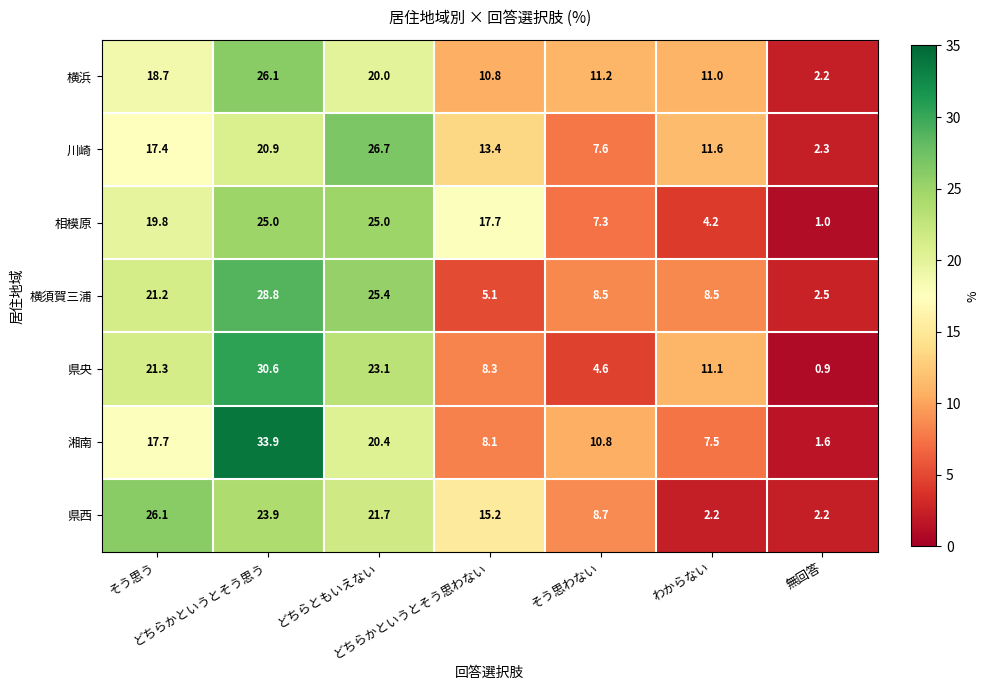

What is the difference between the second highest and minimum values in the 県央 series?

22.2